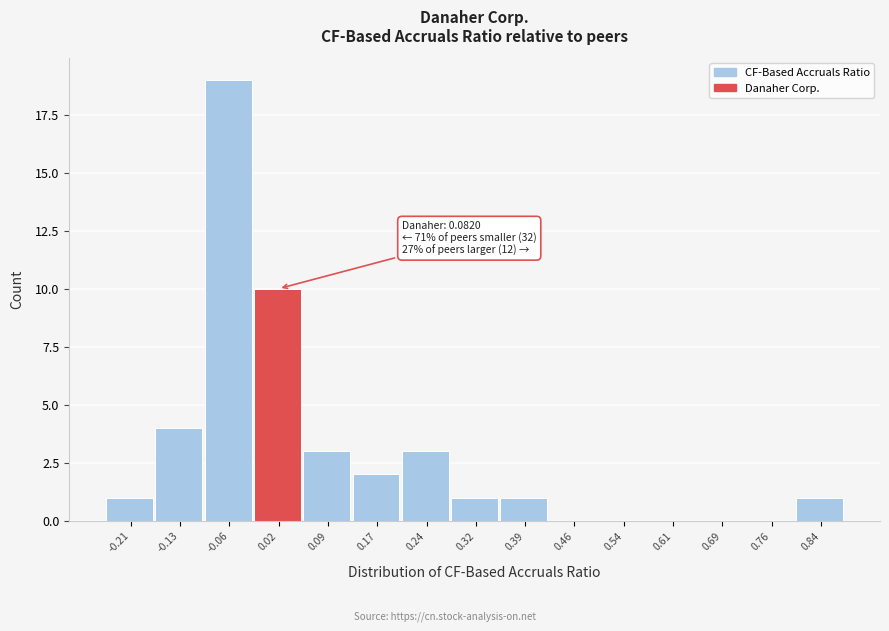

Reading left to right, extract all data points from this chart.

-0.21=1	-0.13=4	-0.06=19	0.02=10	0.09=3	0.17=2	0.24=3	0.32=1	0.39=1	0.46=0	0.54=0	0.61=0	0.69=0	0.76=0	0.84=1